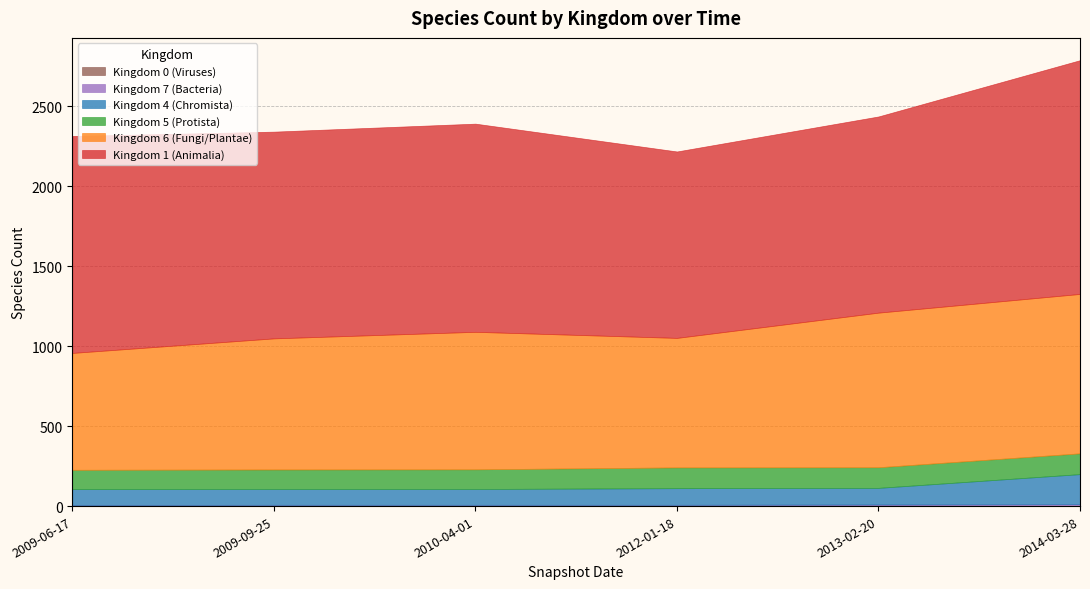

Which label corresponds to the largest value in the chart?

2014-03-28